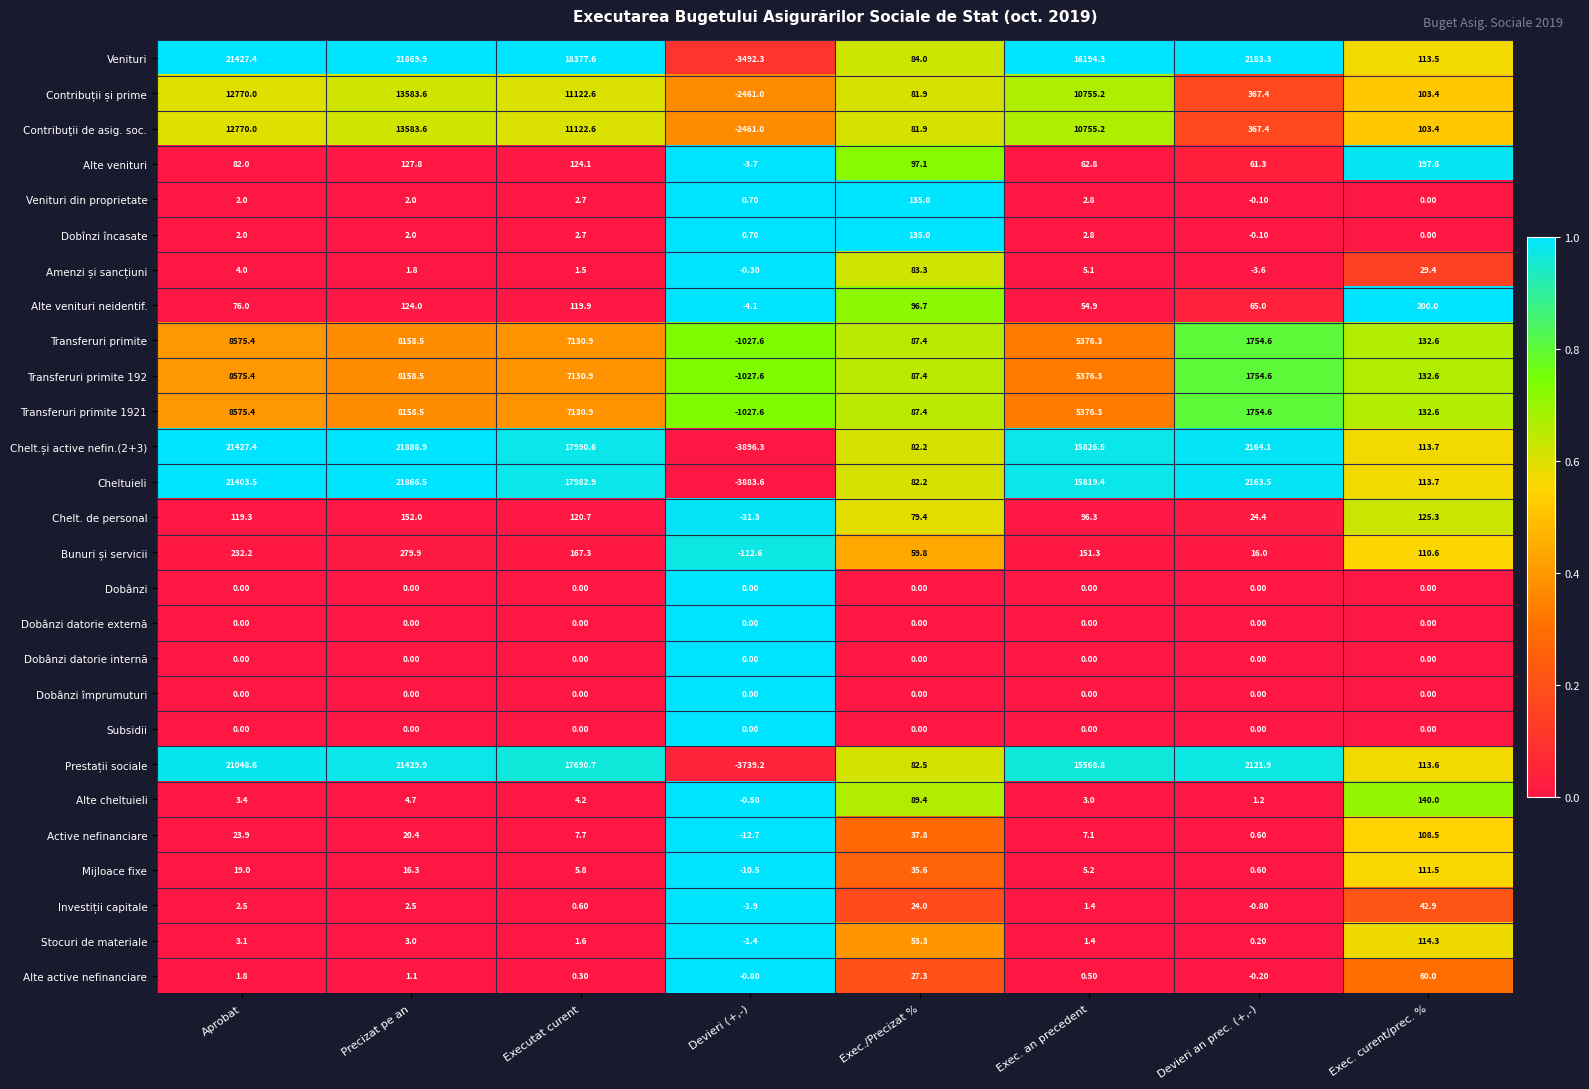

At which category is the sum across all series the highest?

Precizat pe an